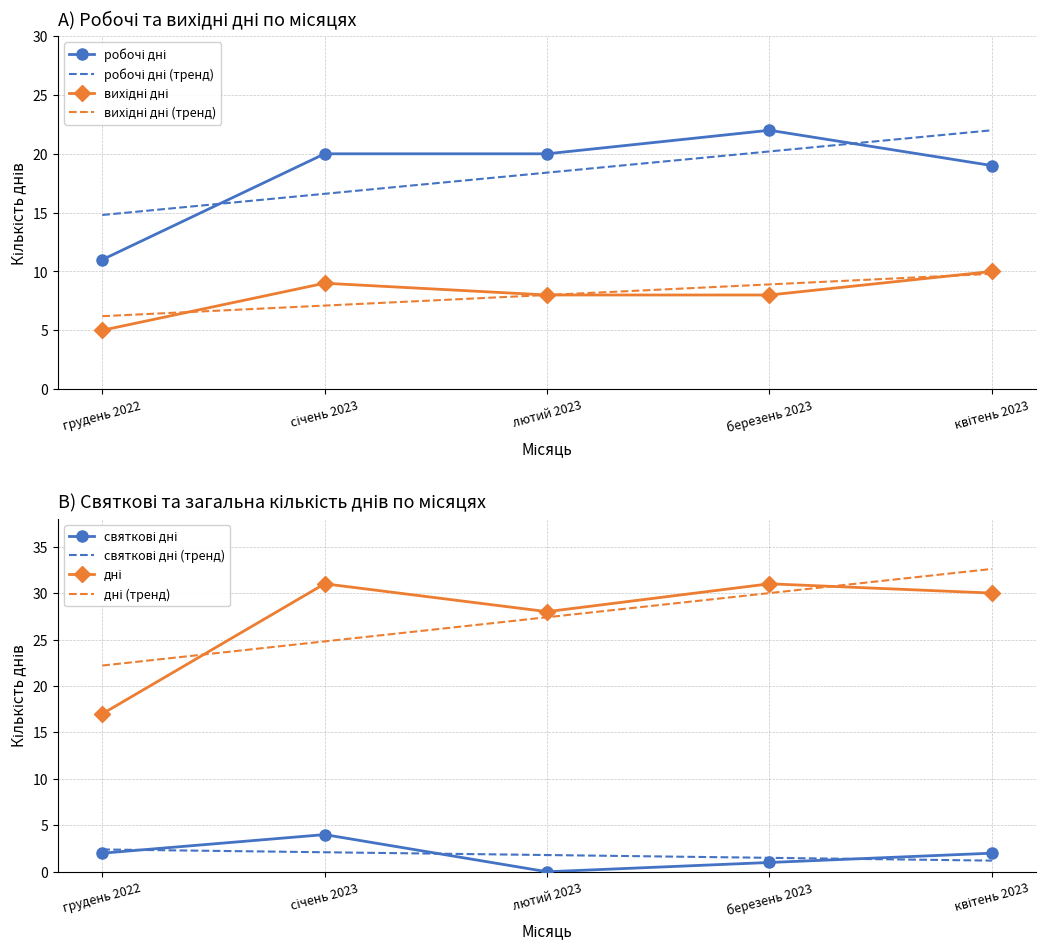

Is it true that робочі дні equals 16 at грудень 2022?

False